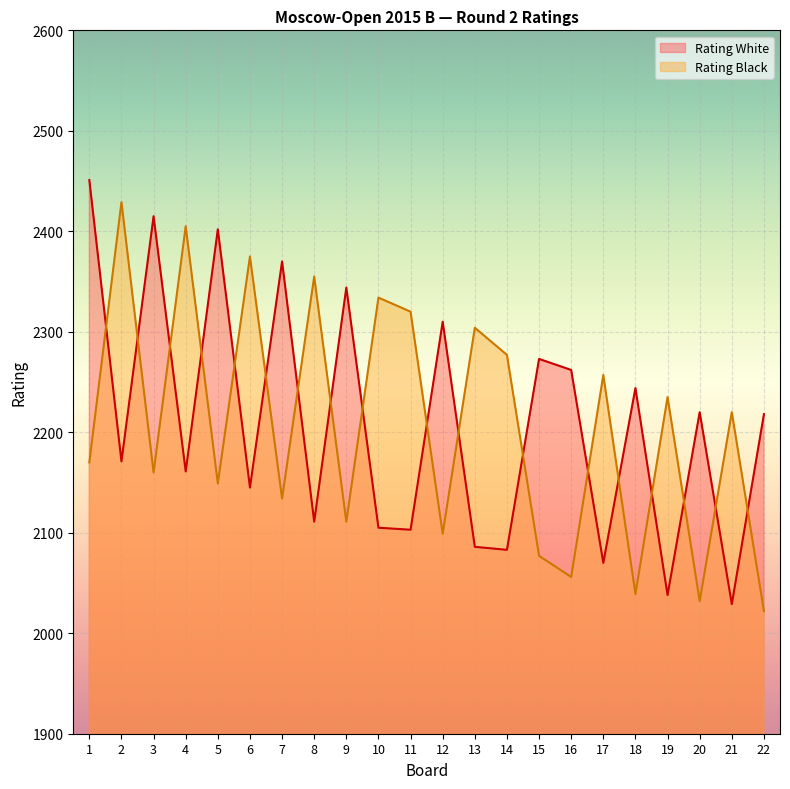

What is the value of the Rating White point at the 2nd from the left?

2171